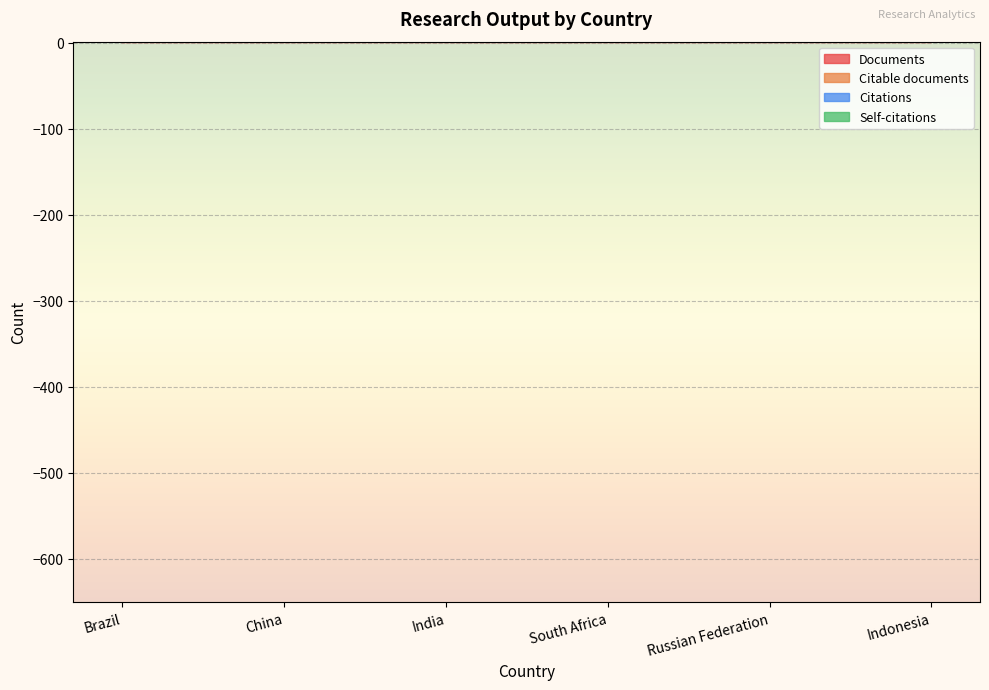

What is the label of the 2nd point from the right?

Russian Federation